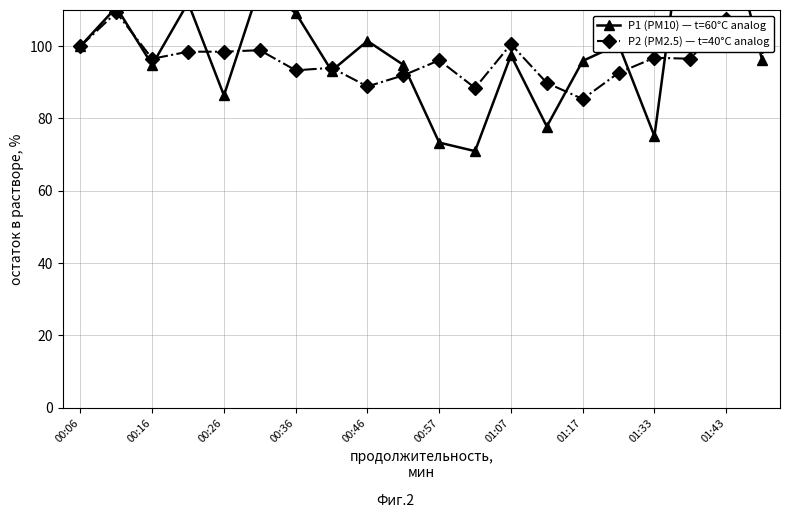

What is the difference between the maximum and minimum values in the P2 (PM2.5) — t=40°C analog series?

24.0